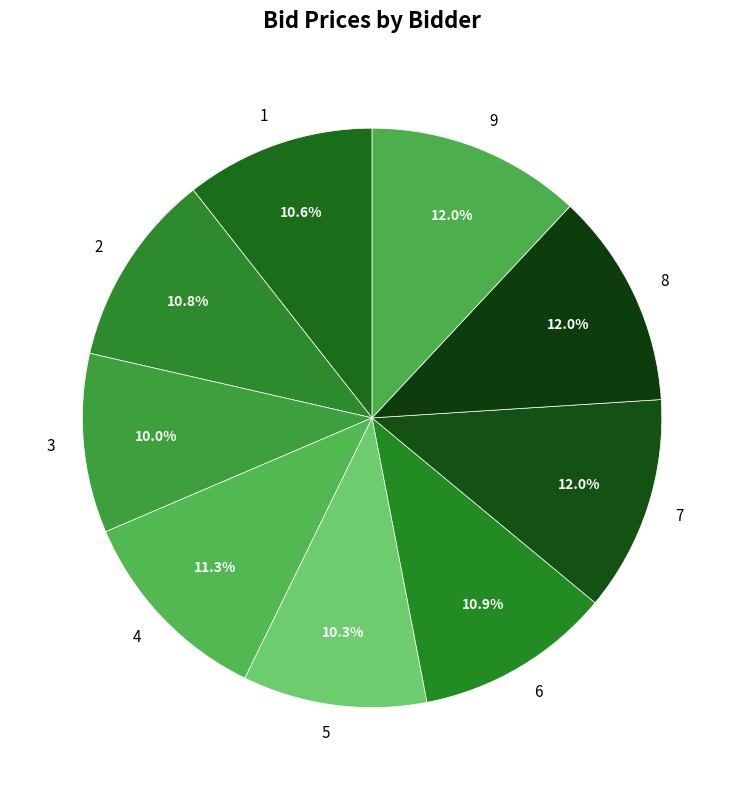

To the nearest percent, what is the combined percentage of 6 and 8?

23%